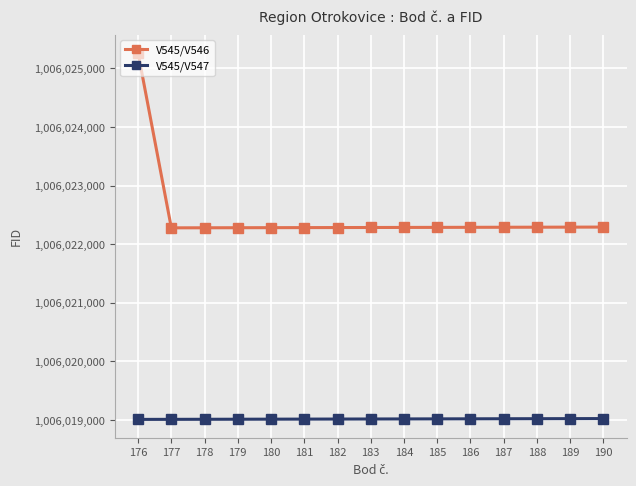

At 185, list the series in order from smallest to largest.

V545/V547, V545/V546